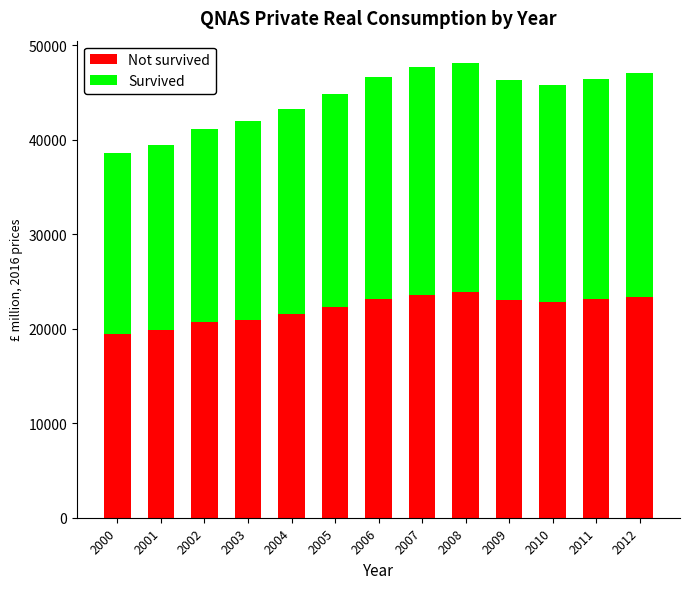

What is the total value across all series at 2006?

46613.1